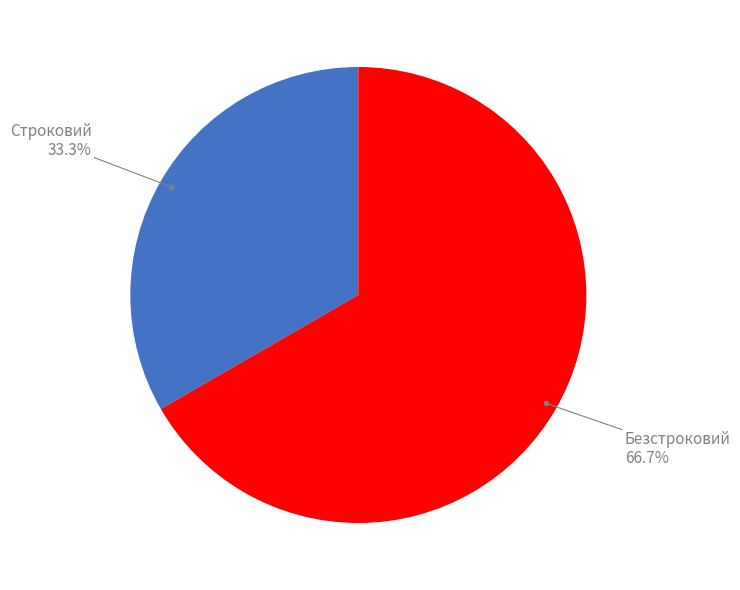

How many segments does this pie chart have?

2